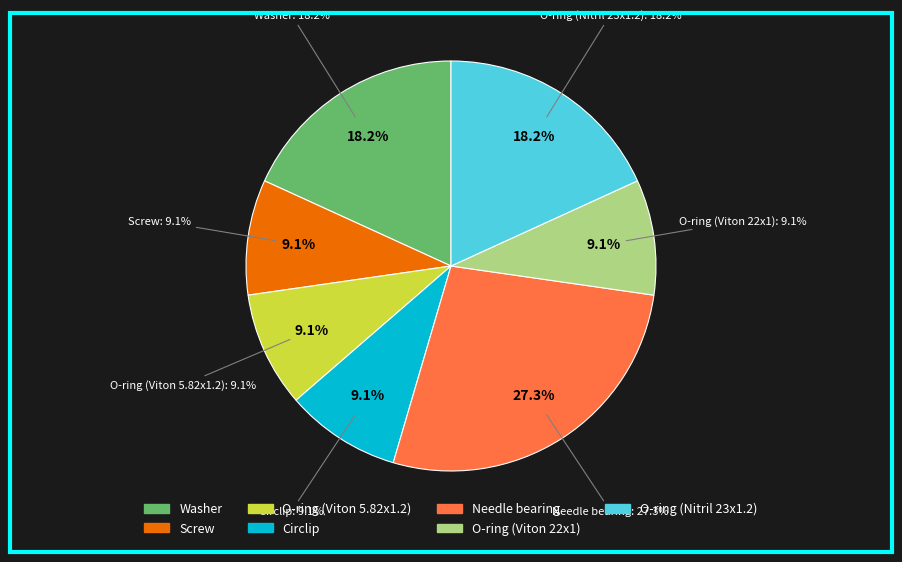

What is the smallest slice in the pie chart?

Screw